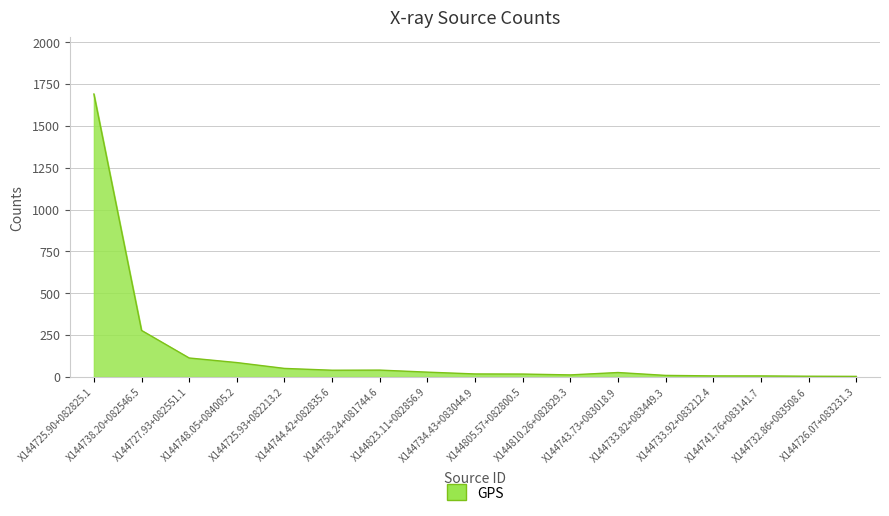

What is the sum of the values at X144741.76+083141.7 and X144733.82+083449.3?

14.4